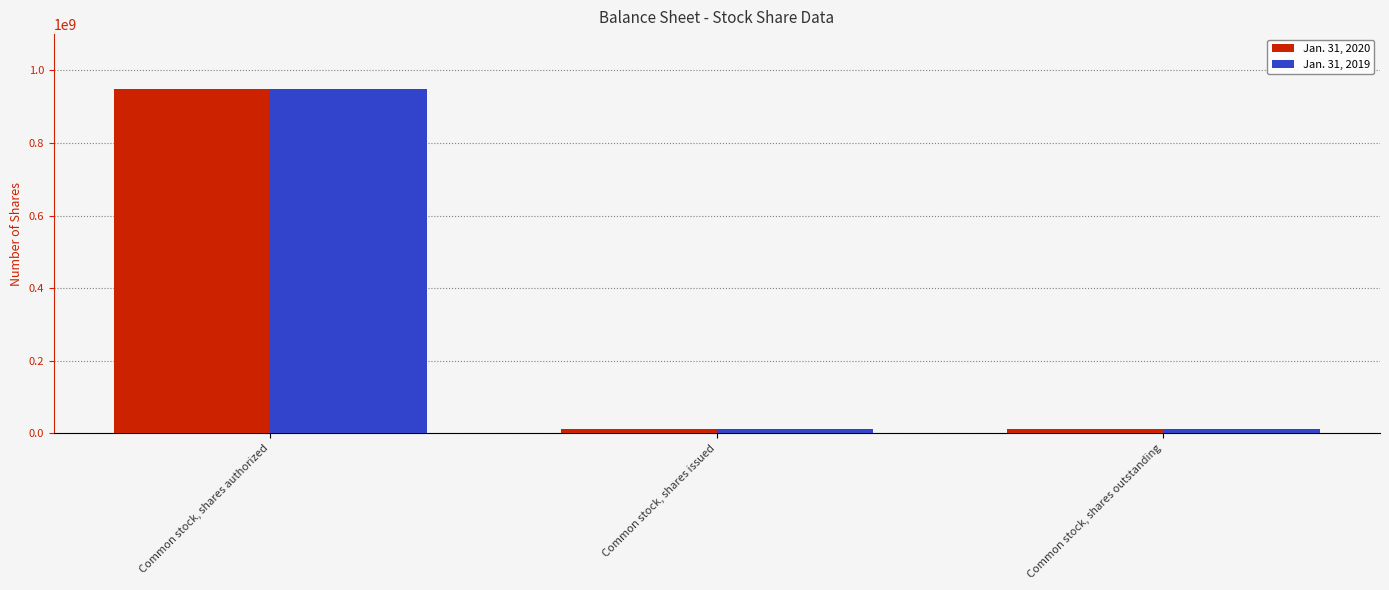

What is the highest value of the Jan. 31, 2019 series?

950000000